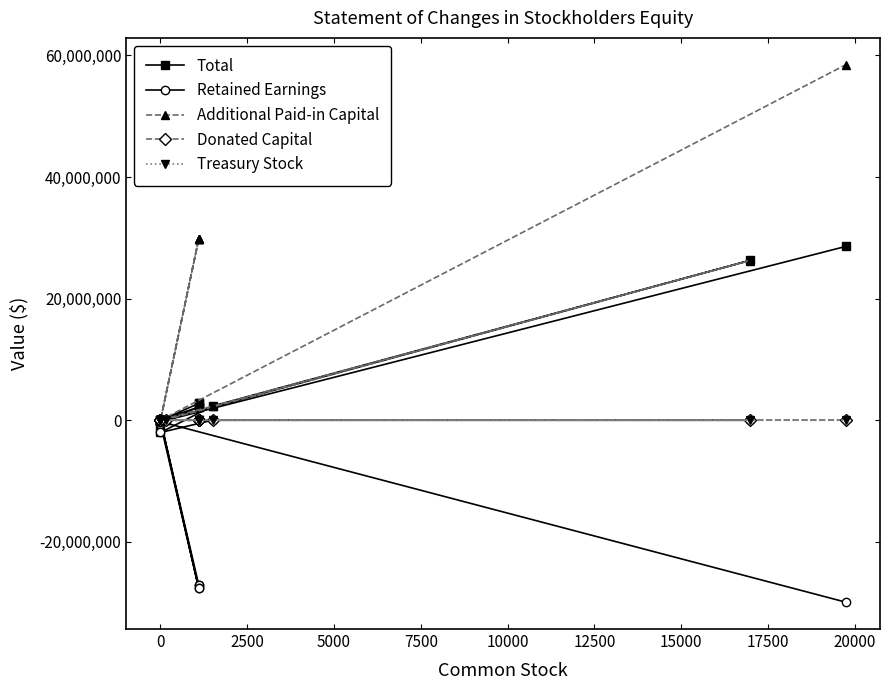

True or false: Additional Paid-in Capital and Treasury Stock cross at least once.

False